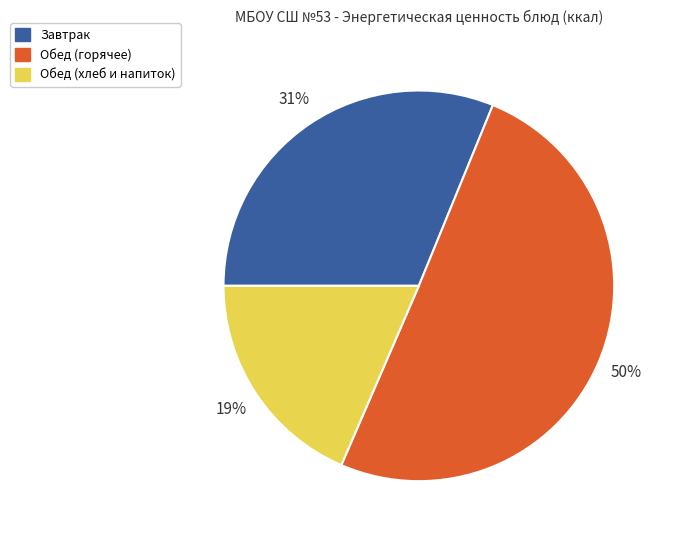

To the nearest percent, what is the average slice percentage?

33%